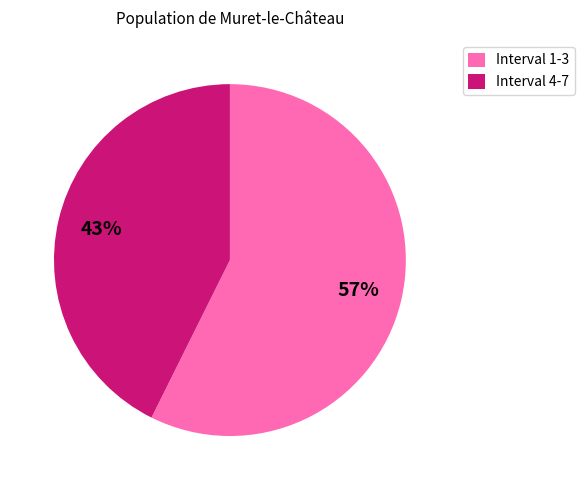

Does any single category account for the majority?

Yes